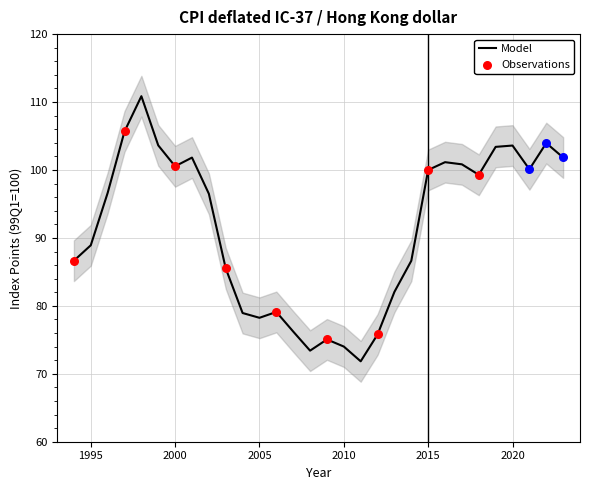

What is the change in value from 1995 to 2013?

-6.9